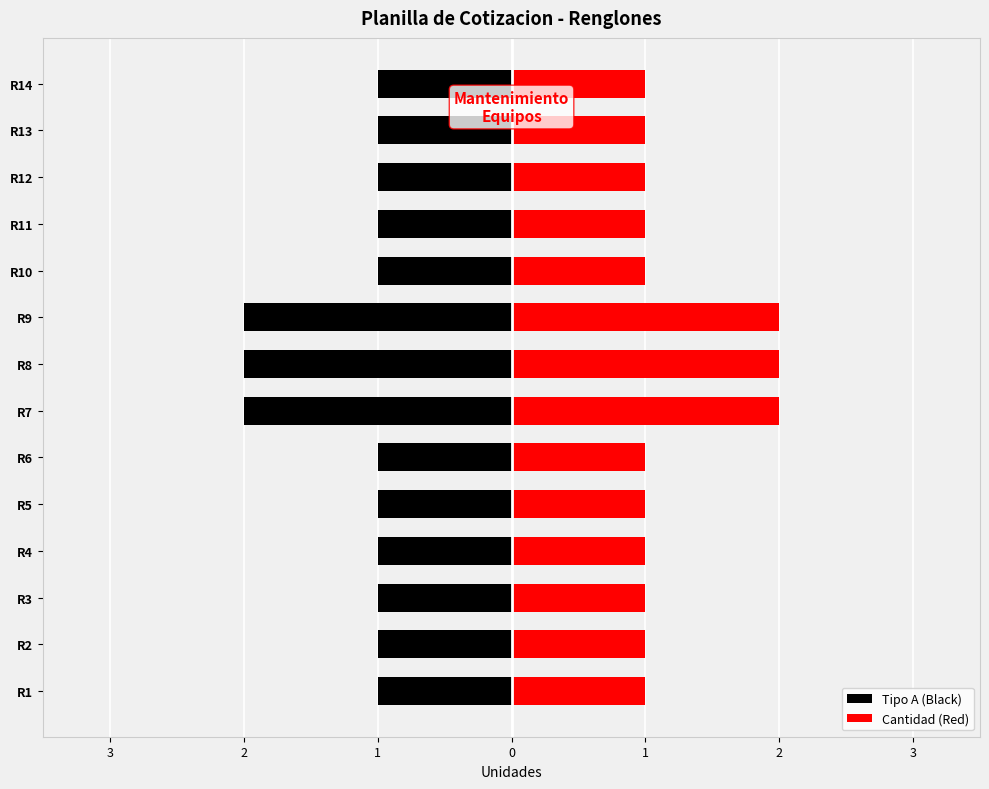

What is the difference between the maximum and minimum values in the Tipo A (Black) series?

1